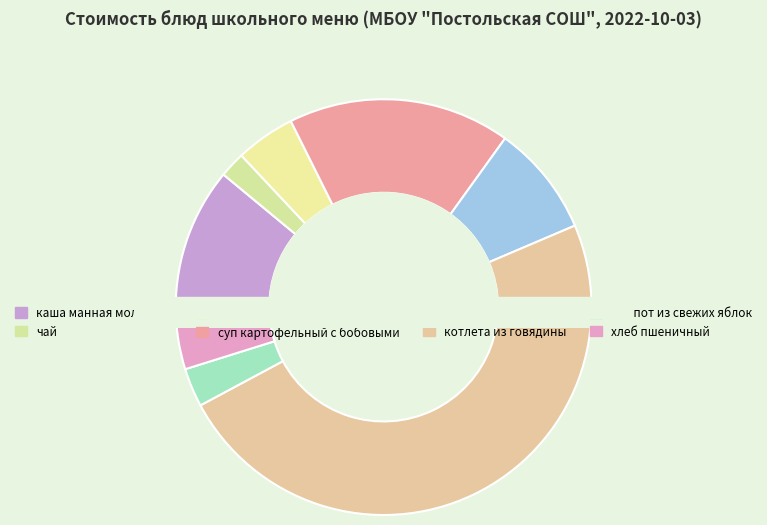

Is there a majority slice in this chart?

No